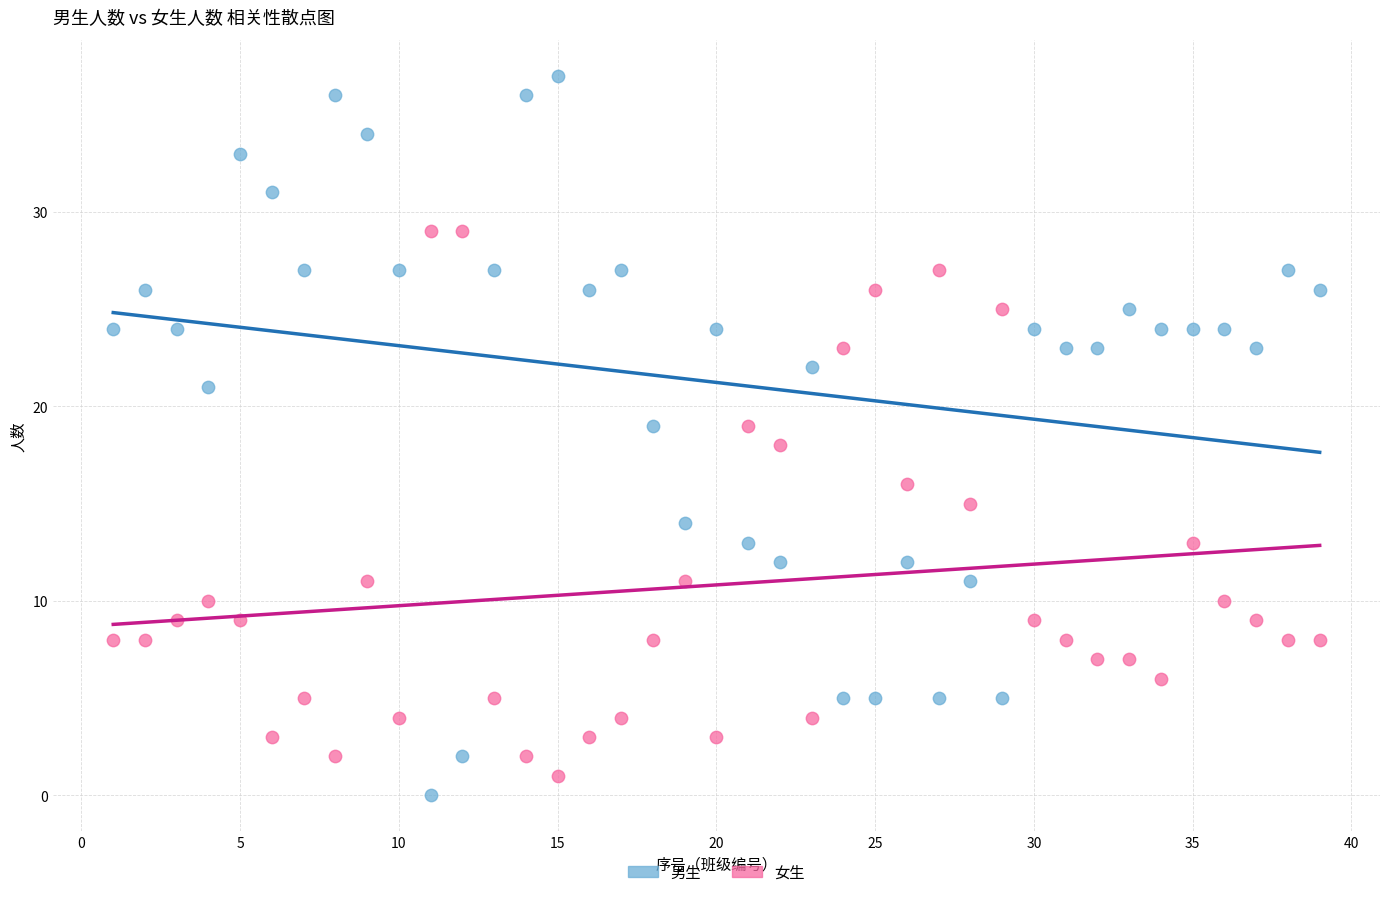

Which series has the widest spread of Y values?

男生